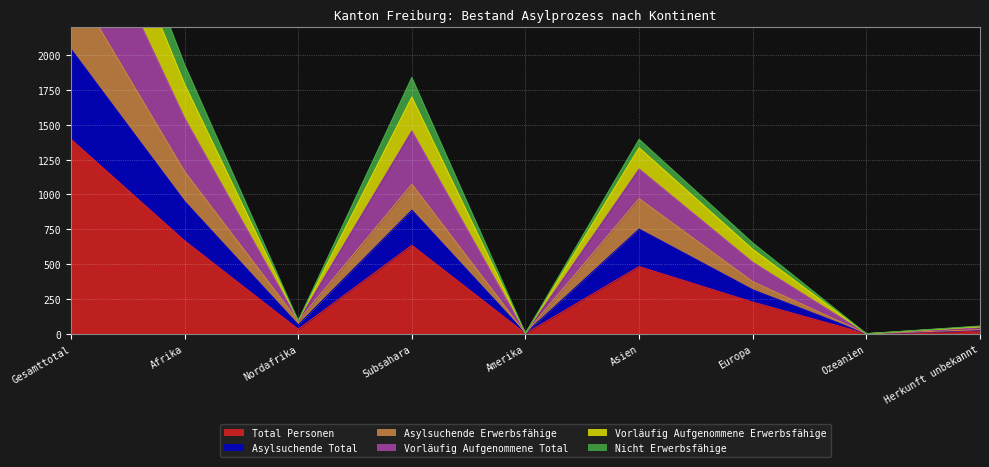

How many positive values does the Asylsuchende Erwerbsfähige series have?

8